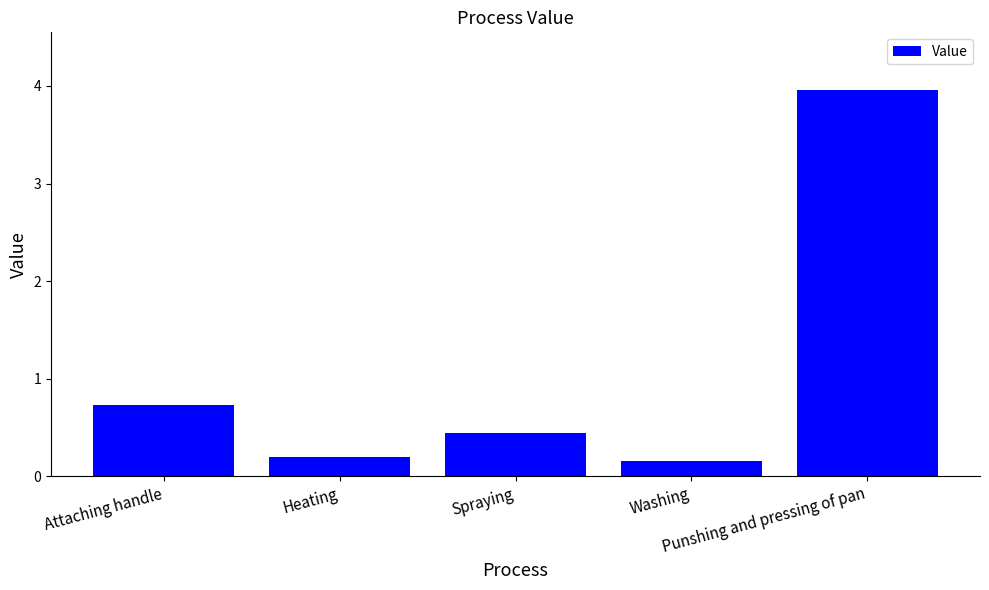

What position from the right is Attaching handle?

5